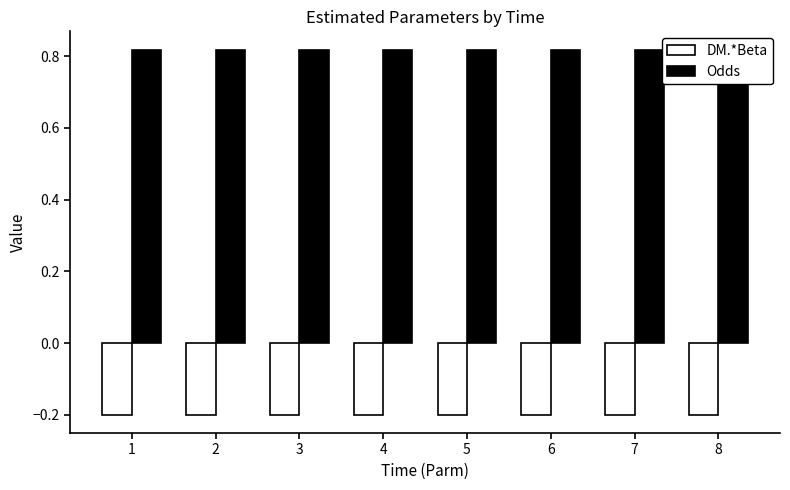

Reading left to right, list all the values displayed in this chart.

DM.*Beta: -0.2	-0.2	-0.2	-0.2	-0.2	-0.2	-0.2	-0.2
Odds: 0.8	0.8	0.8	0.8	0.8	0.8	0.8	0.8